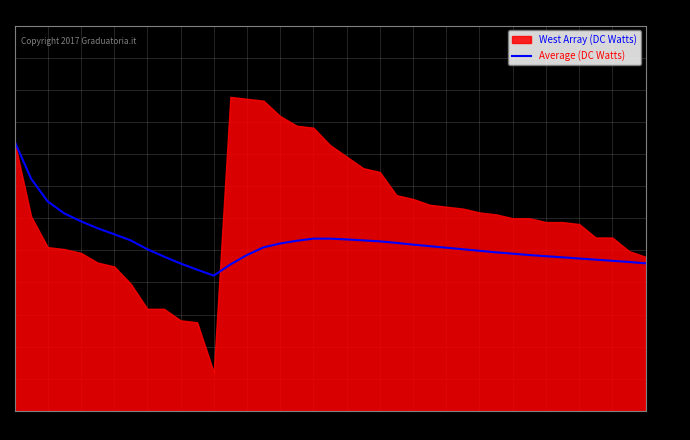

Is it true that Average (DC Watts) equals 42.8 at 21?

False